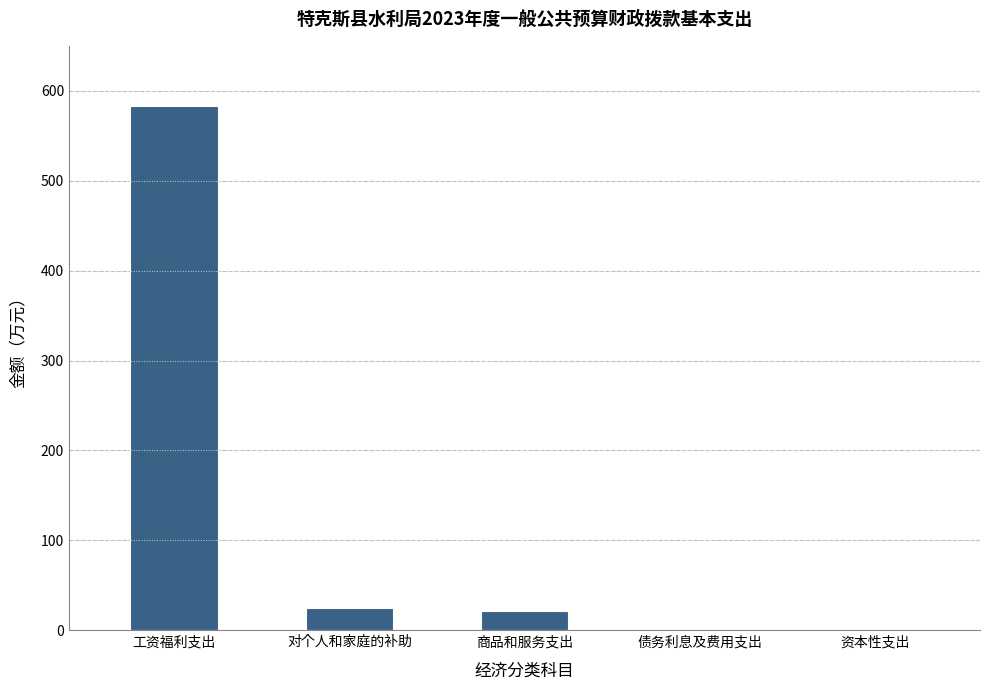

What is the greatest value displayed?

583.5